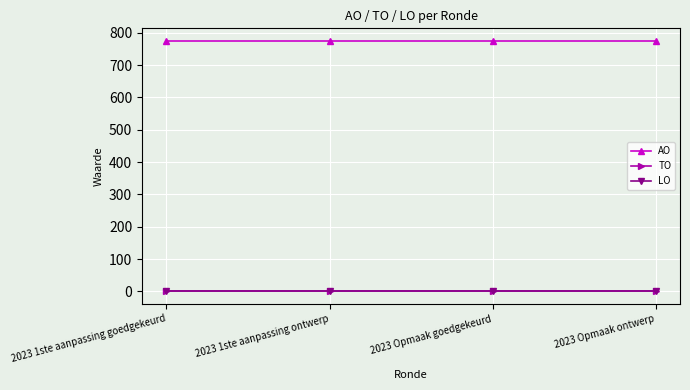

Which series has the largest range (max minus min)?

AO